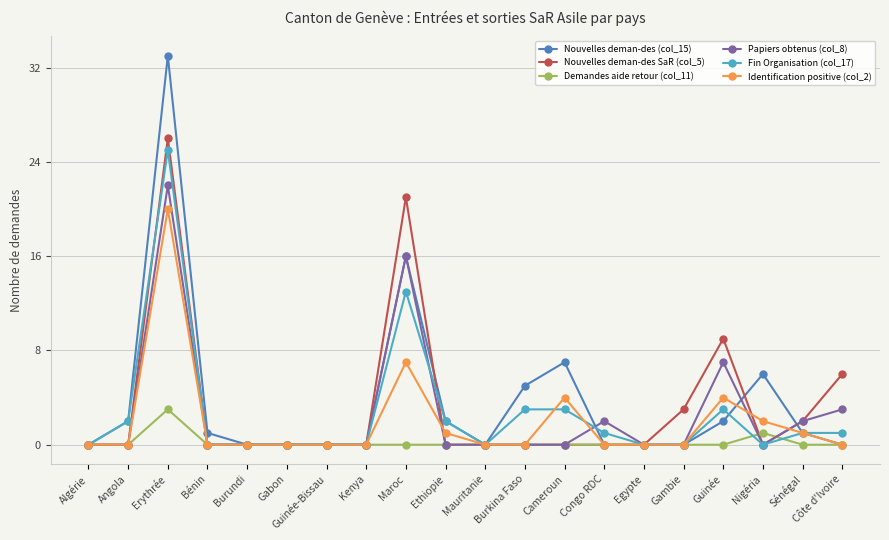

How many lines are shown in the chart?

6